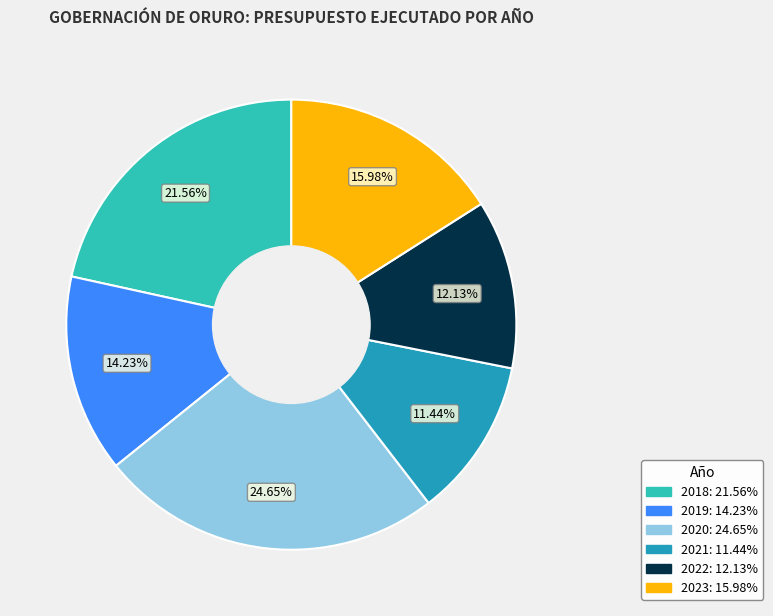

Between 2023 and 2020, which is larger?

2020